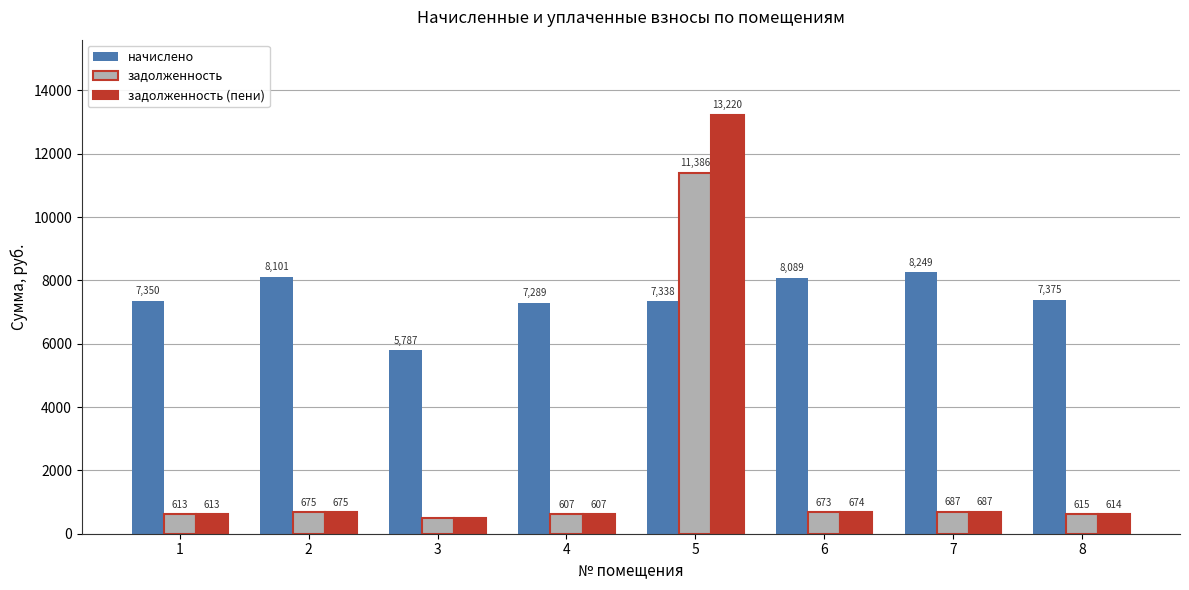

How many bars are there in total?

24